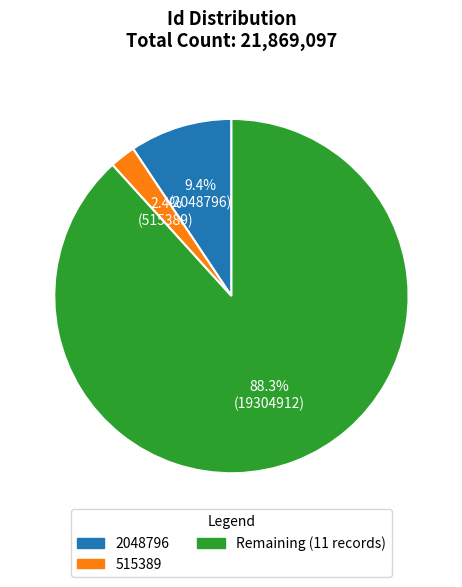

Is there a majority slice in this chart?

Yes